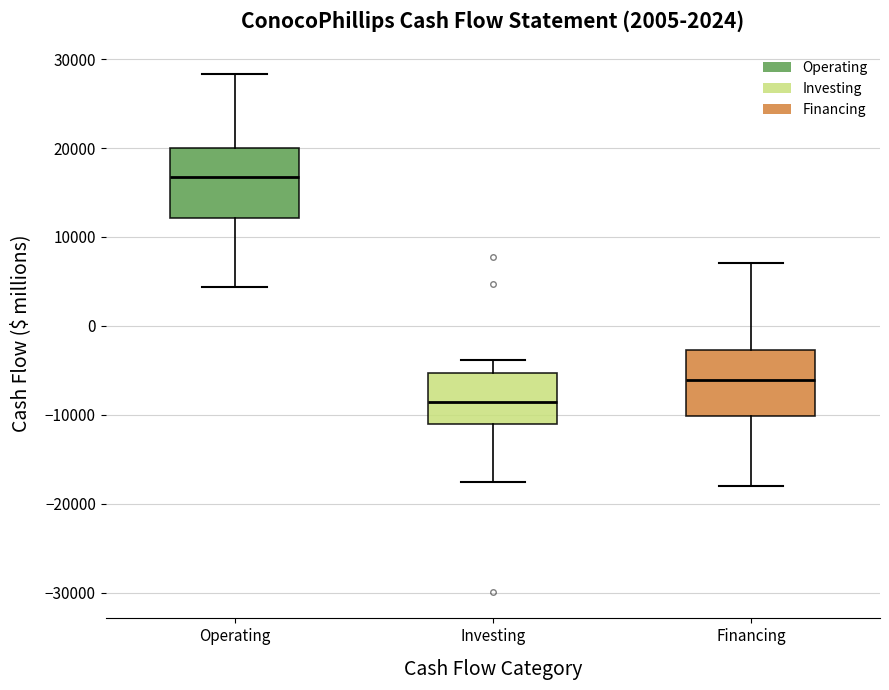

Reading left to right, transcribe this box plot: for each box, give where its median line is, the range the box spans, and where its two whiskers end, as read against the y-axis. The values are not printed on the chart, so give them approximately, as read against the axis.

Operating: median 17000, box 12000 to 20000, whiskers 4000 to 28000
Investing: median -9000, box -11000 to -5000, whiskers -18000 to -4000
Financing: median -6000, box -10000 to -3000, whiskers -18000 to 7000